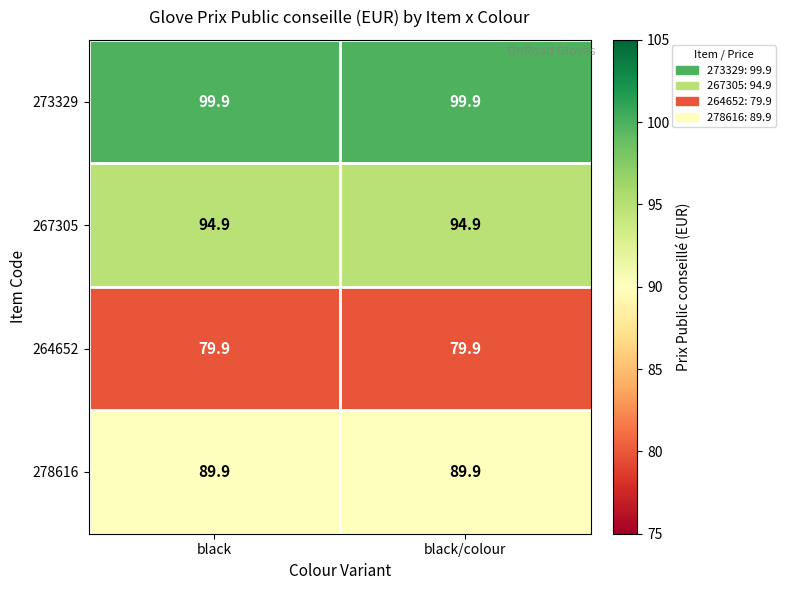

What is the minimum value shown in the chart?

79.9